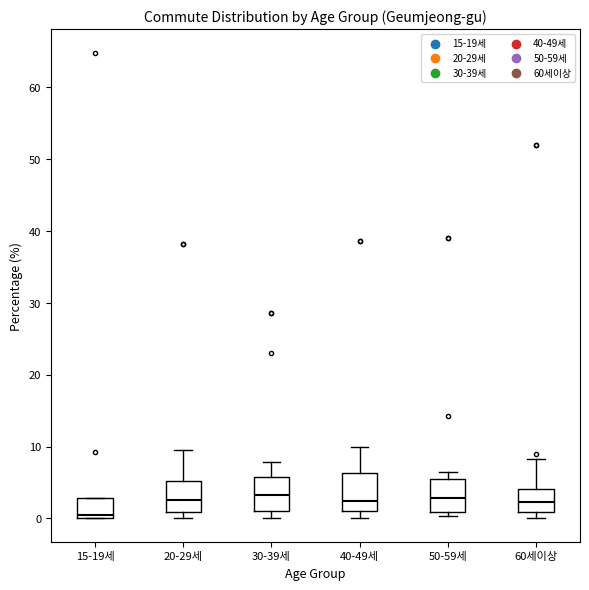

Which box has the lowest median line?

15-19세